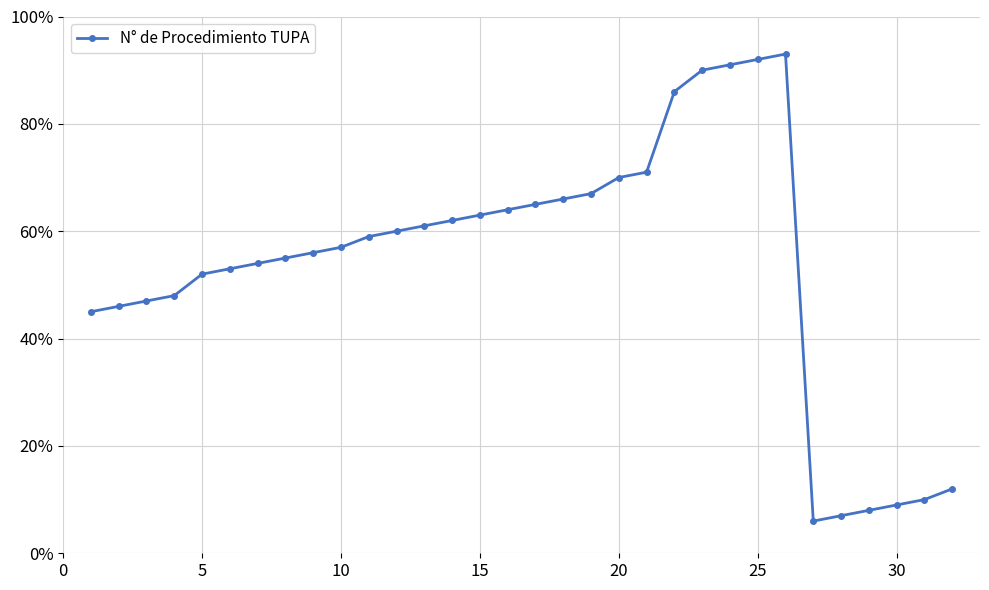

What is the average value?

54